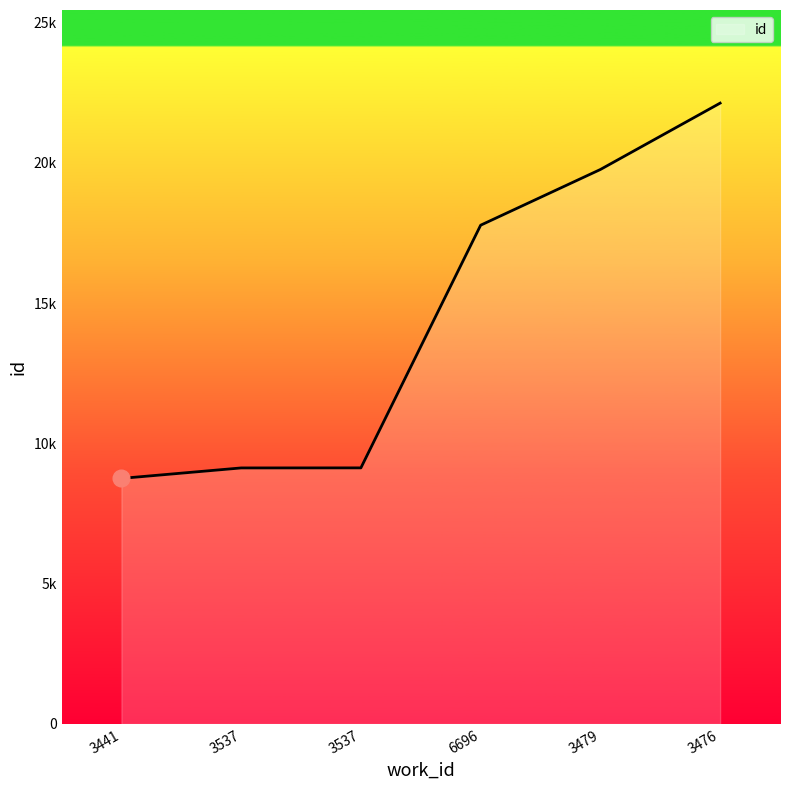

Read the value at 3476, to the nearest 100.

22100